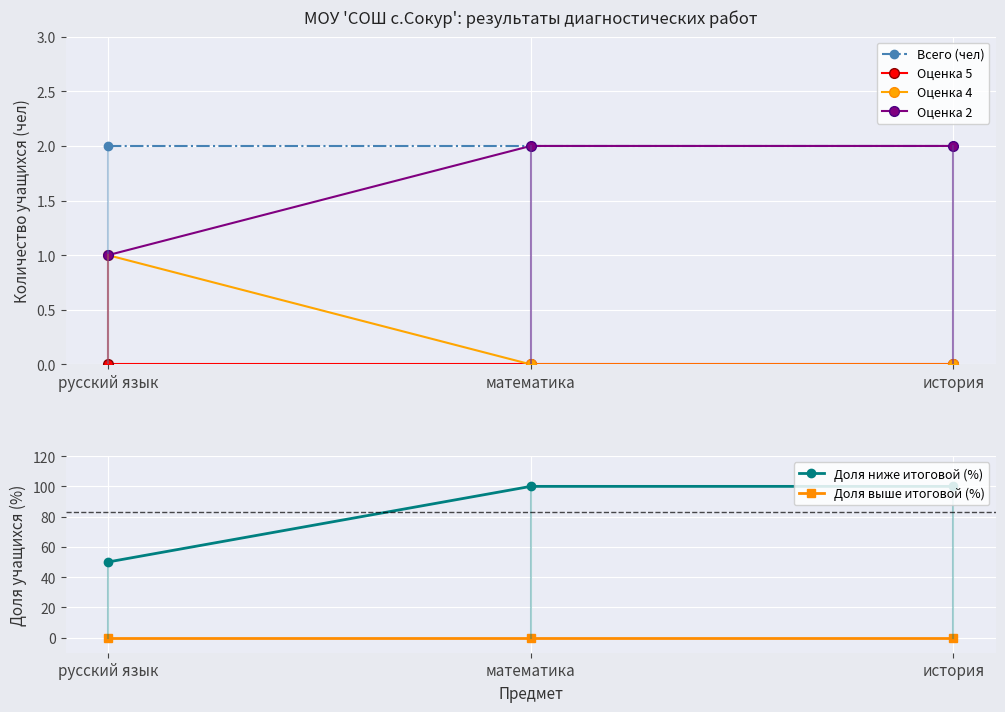

What is the total value across all series at история?

104